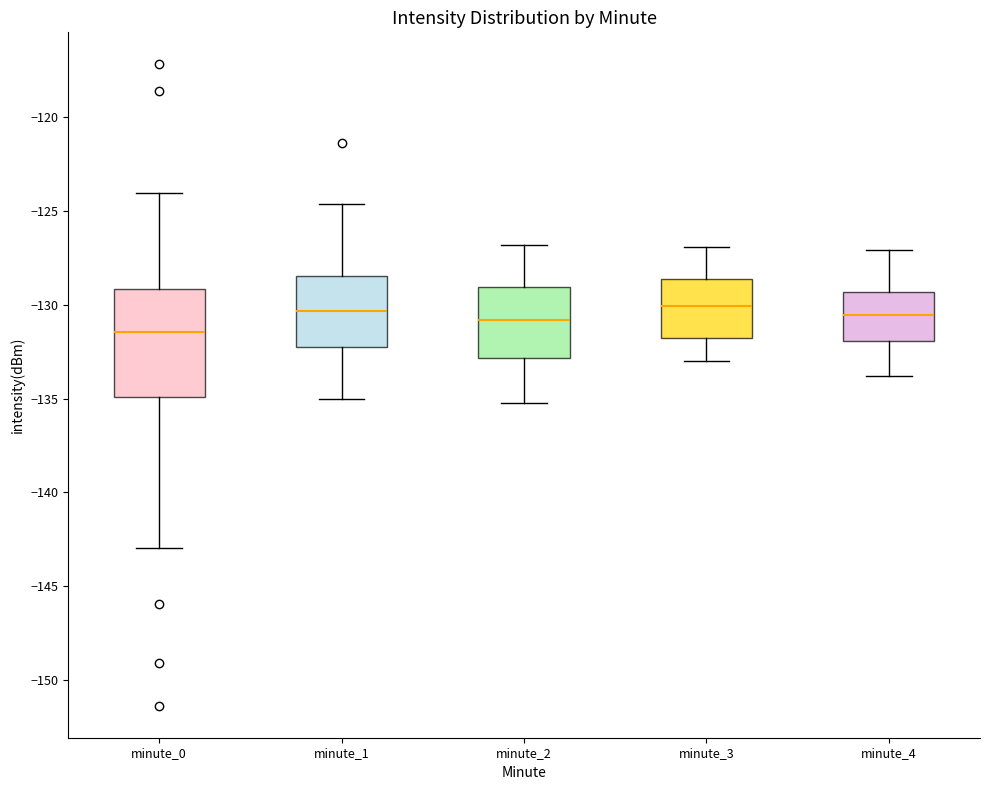

Comparing the boxes themselves (not the whiskers), which one is the tallest?

minute_0